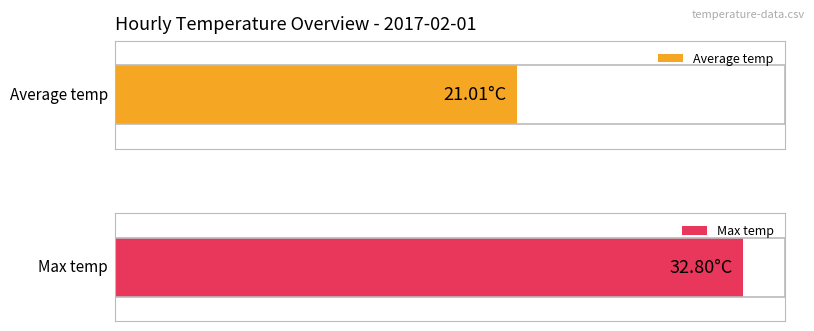

True or false: Average temp has a value of 22.0 at 01:00.

False